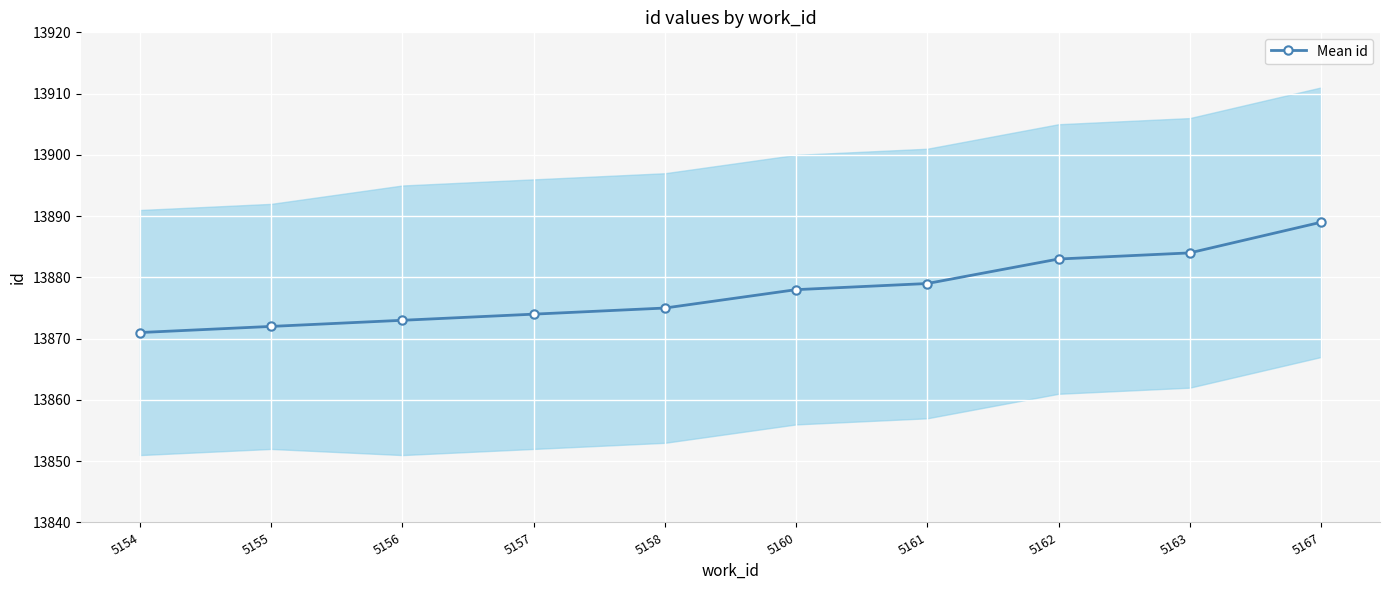

At which label does the data first exceed 13878?

5161